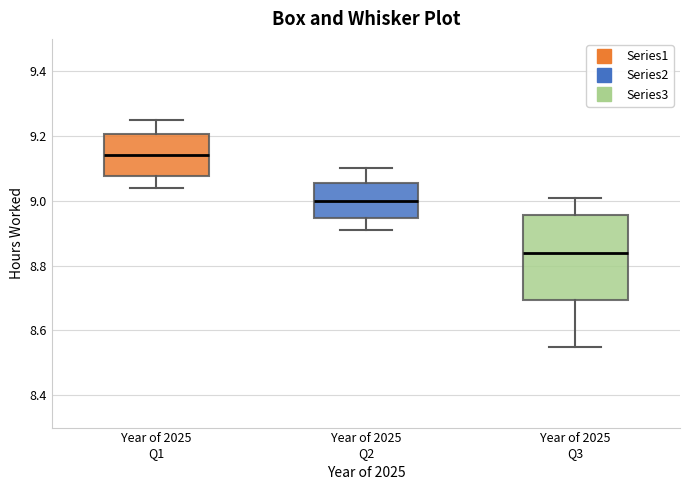

Reading left to right, read every box against the y-axis: the position of its median line, the range the box covers, and the ends of its whiskers. The values are not printed on the chart, so give them approximately, as read against the axis.

Year of 2025 Q1: median 9.14, box 9.08 to 9.20, whiskers 9.04 to 9.26
Year of 2025 Q2: median 9.00, box 8.94 to 9.06, whiskers 8.92 to 9.10
Year of 2025 Q3: median 8.84, box 8.70 to 8.96, whiskers 8.56 to 9.02